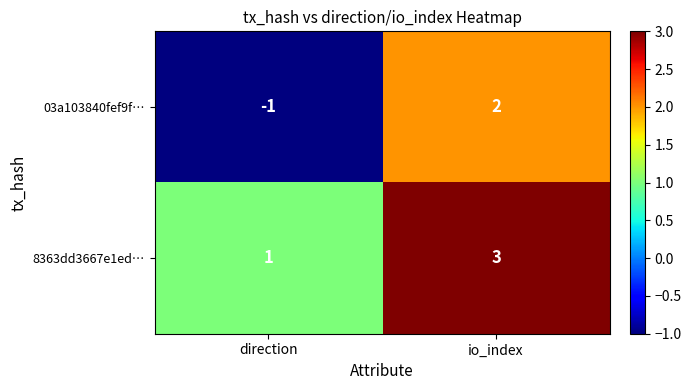

Reading right to left, what are all the values shown in this chart?

03a103840fef9f…: 2	-1
8363dd3667e1ed…: 3	1